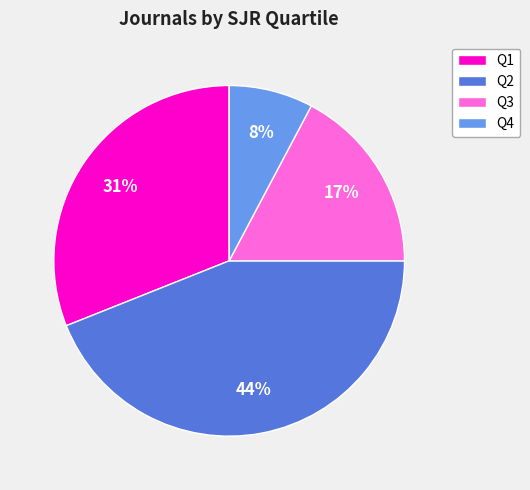

Does Q4 account for over 50% of the chart?

No